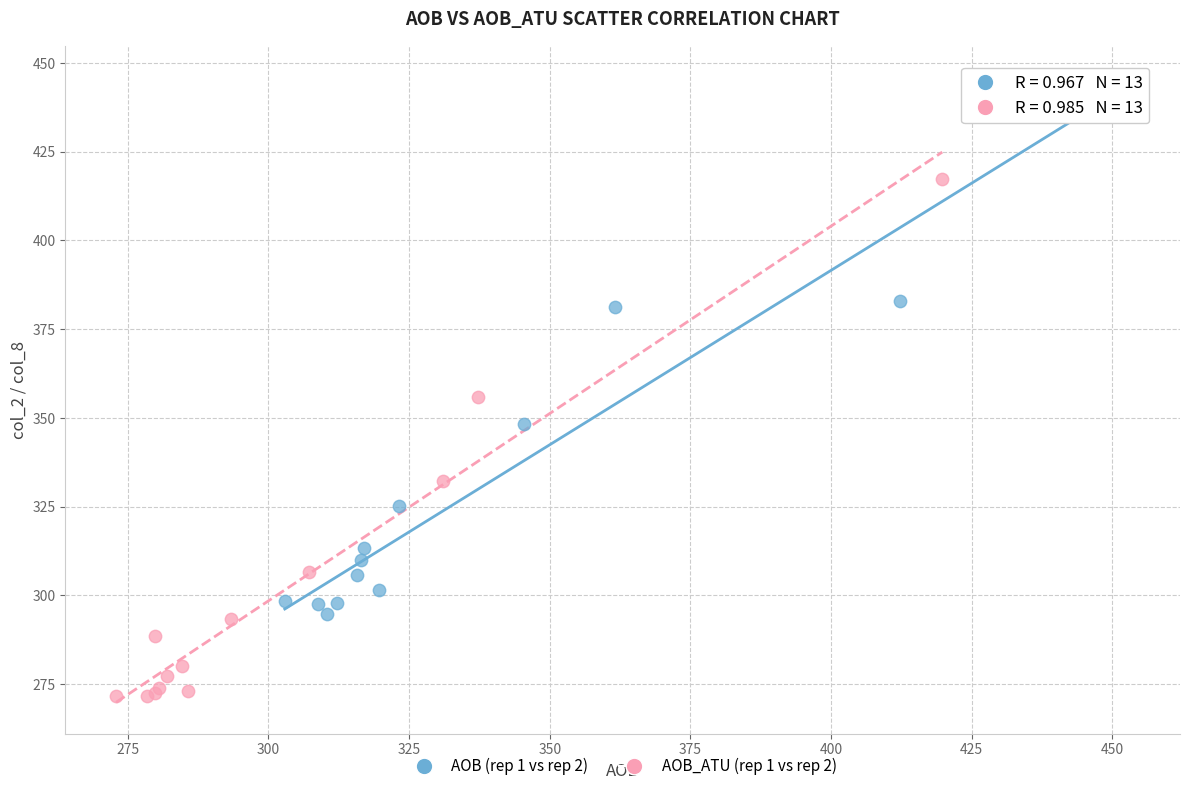

What are all the series names shown in the legend?

AOB (rep 1 vs rep 2), AOB_ATU (rep 1 vs rep 2)